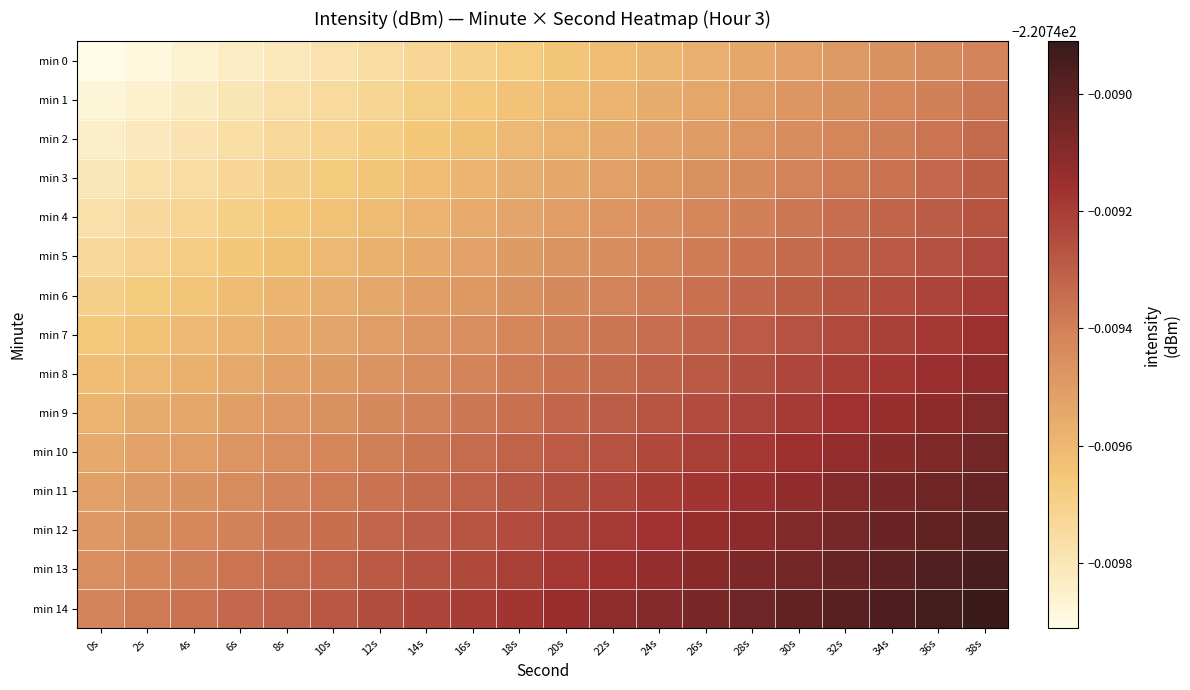

What is the total value across all series at 0s?

-3311.2